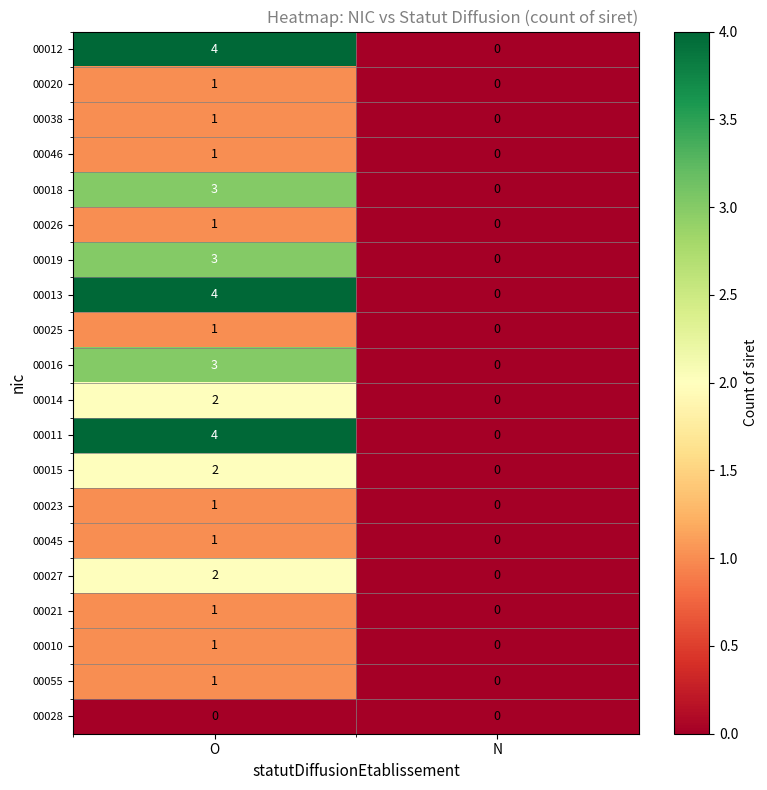

Is it true that 00015 equals -1 at N?

False